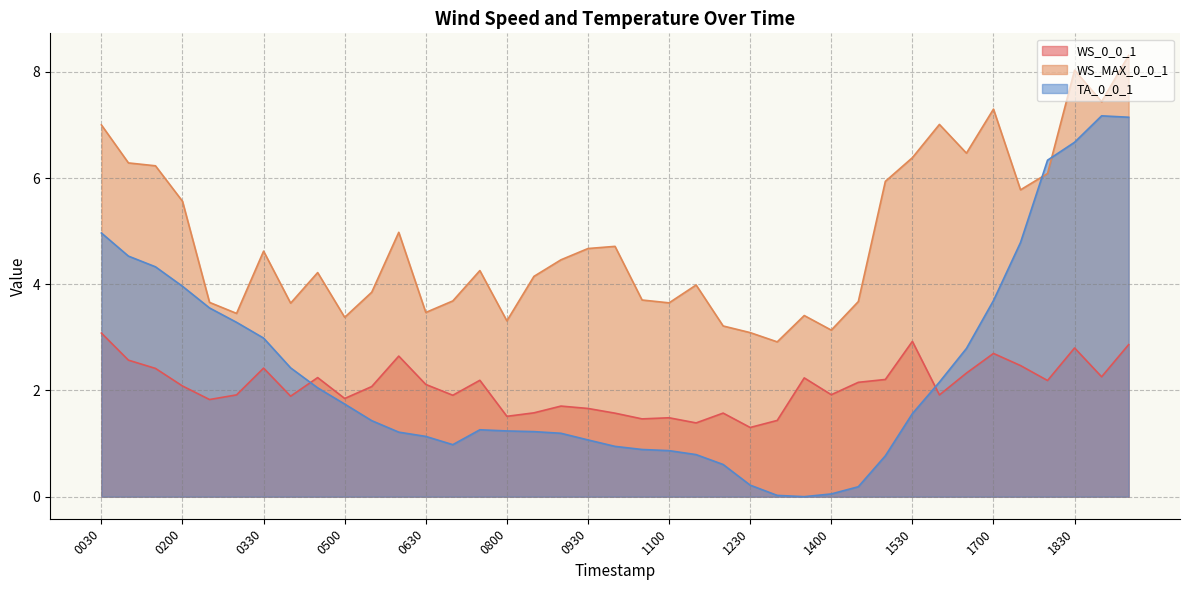

How many lines are shown in the chart?

3